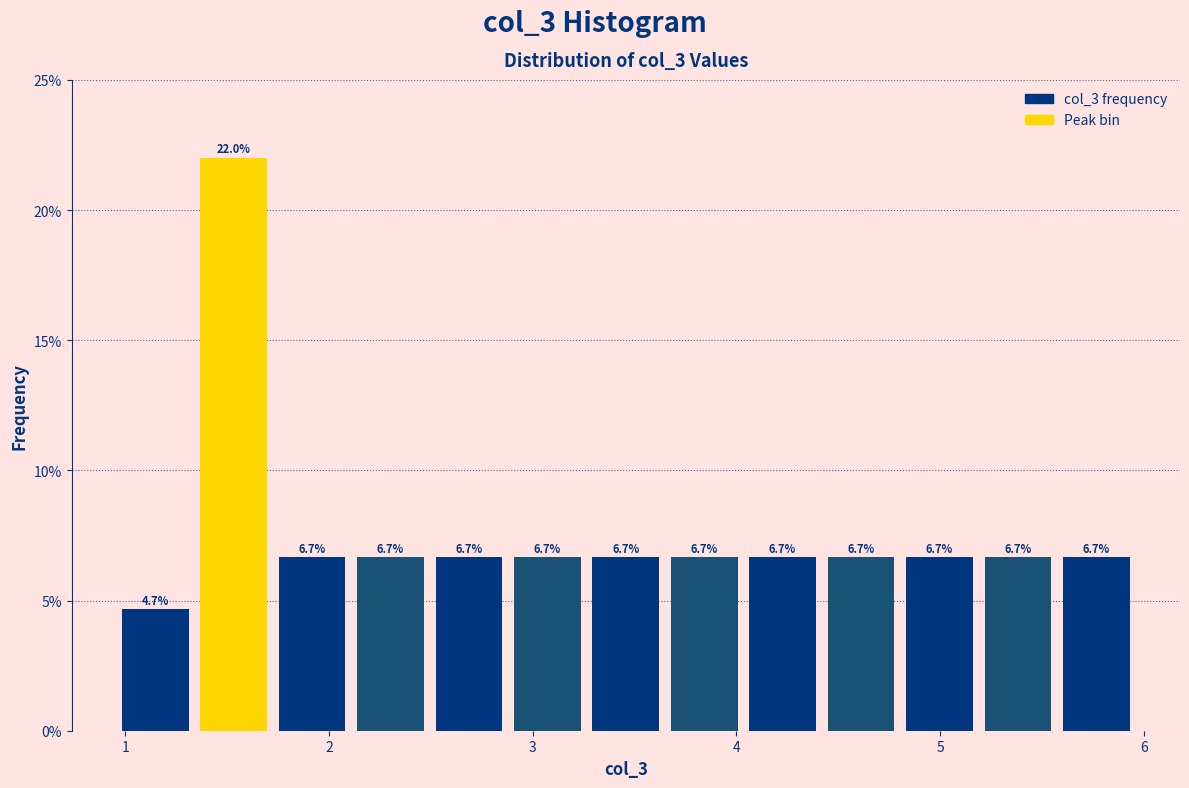

Read against the x-axis, roughly where is the centre of the tallest bar?

1.5